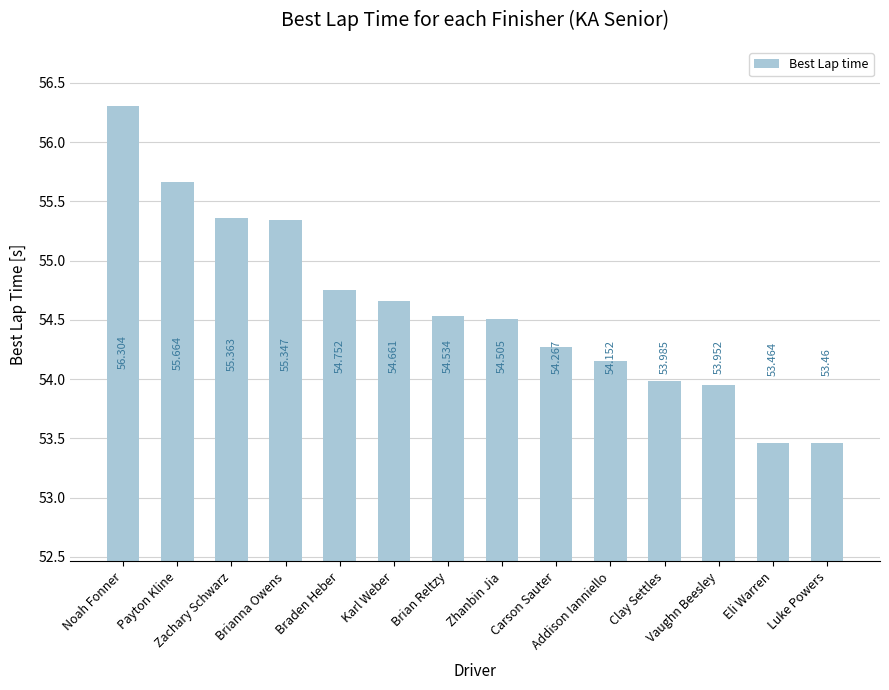

Reading right to left, list all the values displayed in this chart.

Luke Powers=53.5	Eli Warren=53.5	Vaughn Beesley=54.0	Clay Settles=54.0	Addison Ianniello=54.2	Carson Sauter=54.3	Zhanbin Jia=54.5	Brian Reltzy=54.5	Karl Weber=54.7	Braden Heber=54.8	Brianna Owens=55.3	Zachary Schwarz=55.4	Payton Kline=55.7	Noah Fonner=56.3